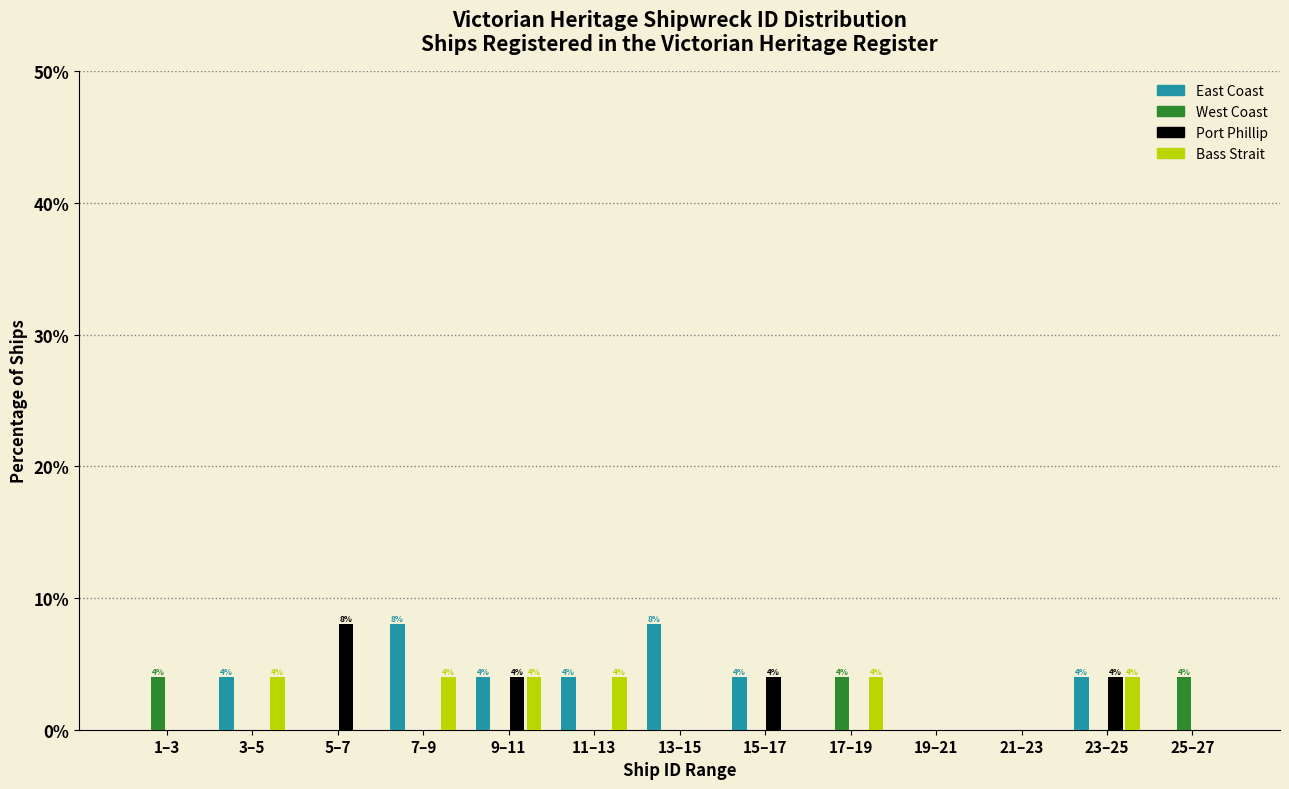

True or false: West Coast has a value of 0 at 9–11.

True